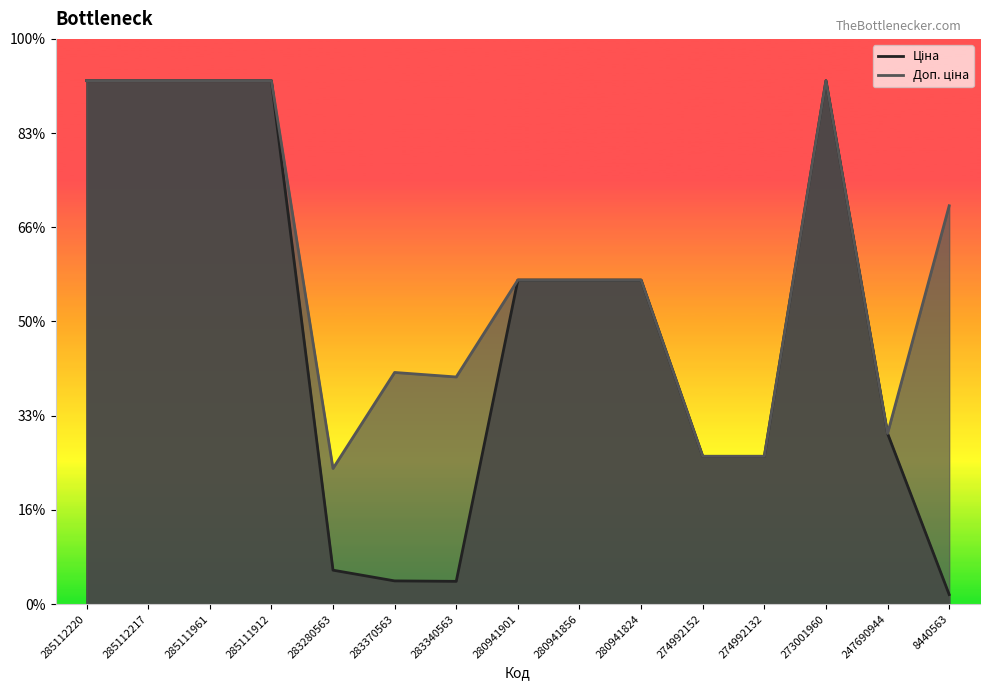

What is the maximum value shown in the chart?

11113.6